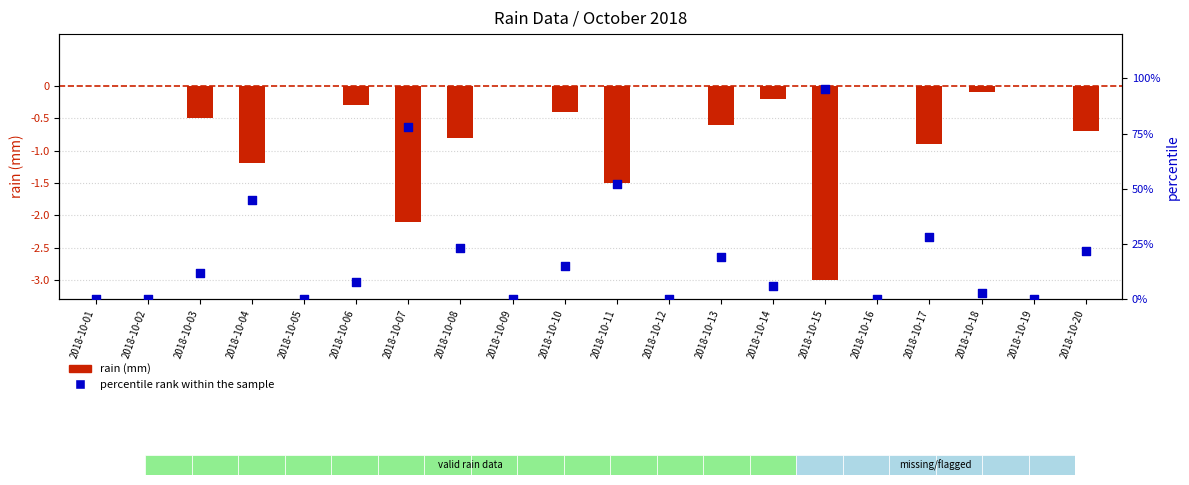

Which series has the largest total across all categories?

percentile rank within the sample